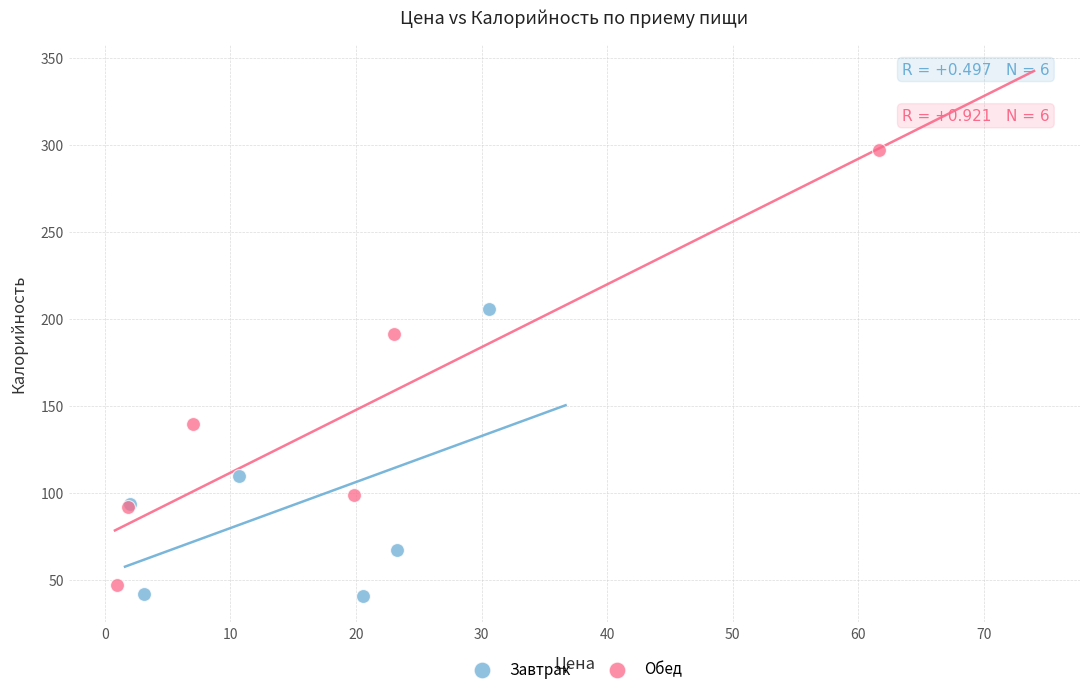

Which series contains the highest Y value?

Обед